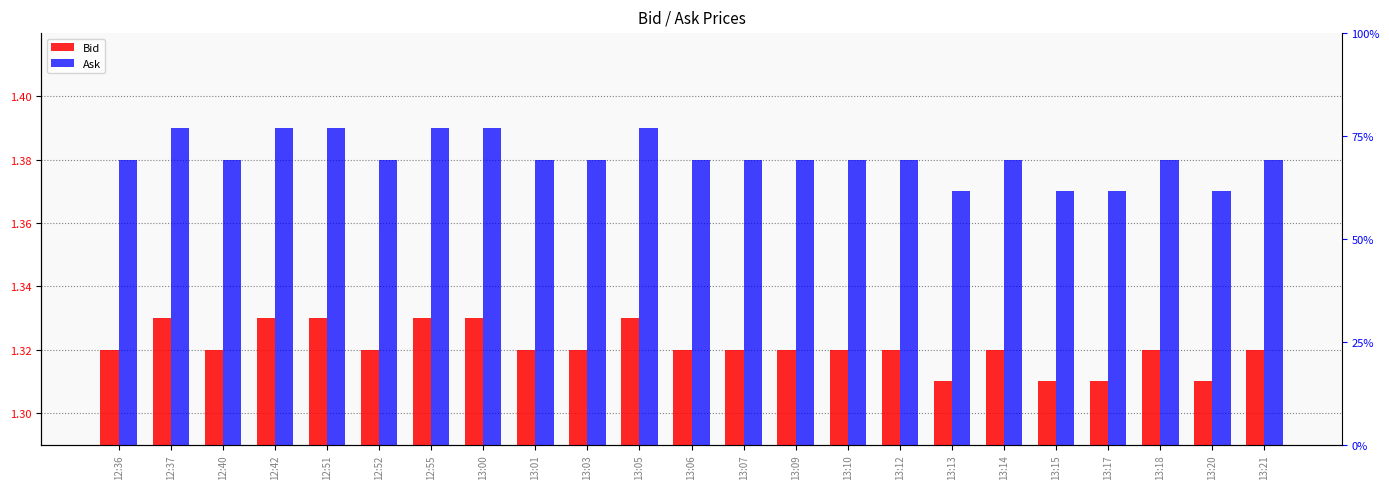

At which label is Bid closest to 1?

13:13